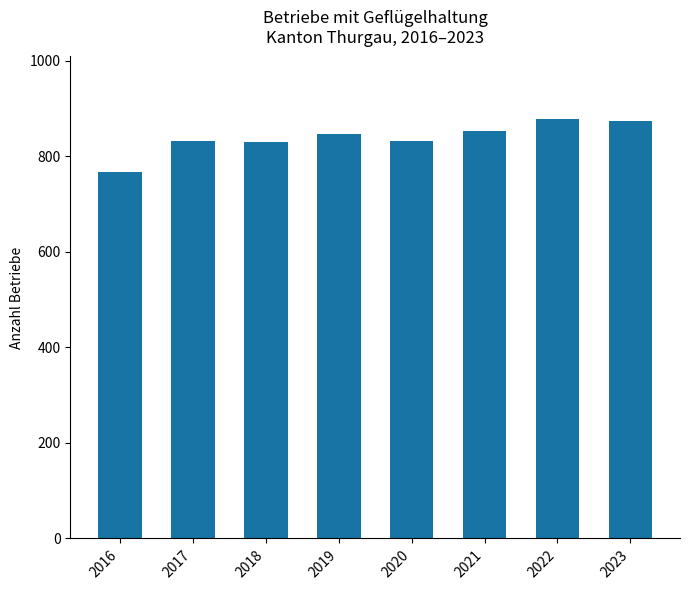

The value at 2020 is 231. True or false?

False